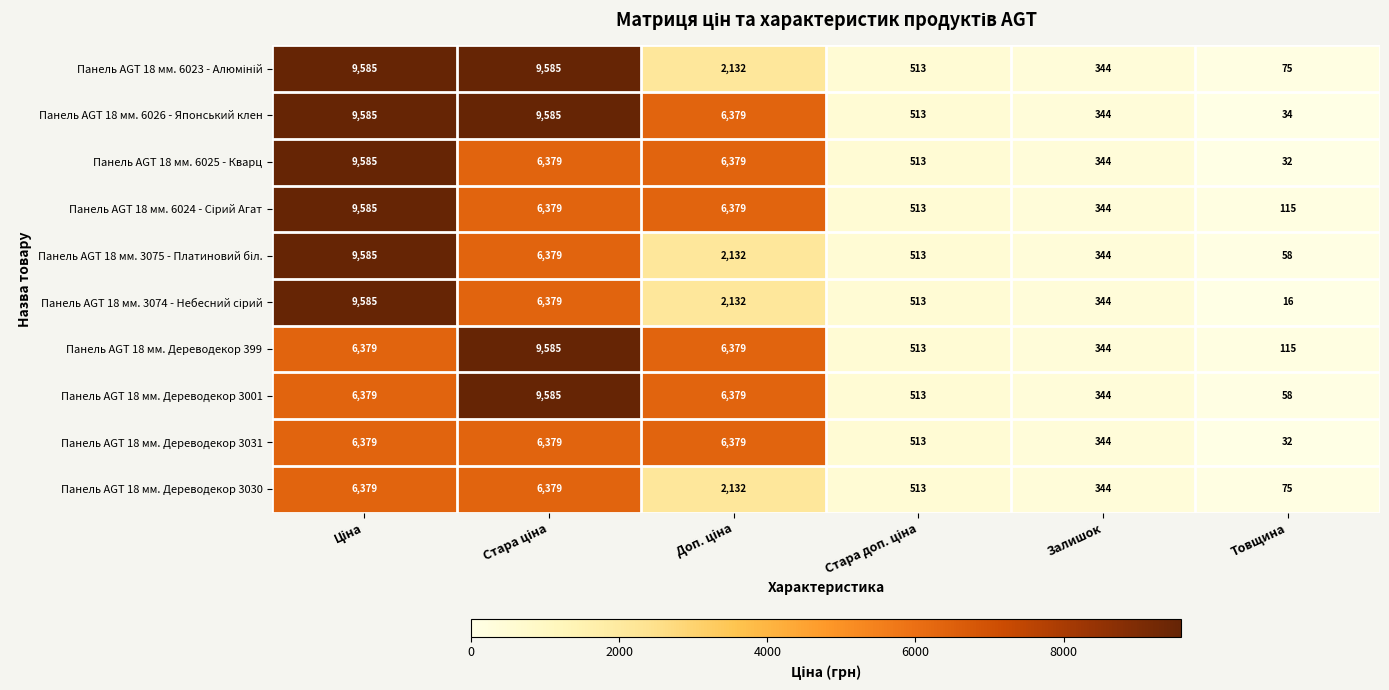

At how many categories does at least one series exceed 1984?

3